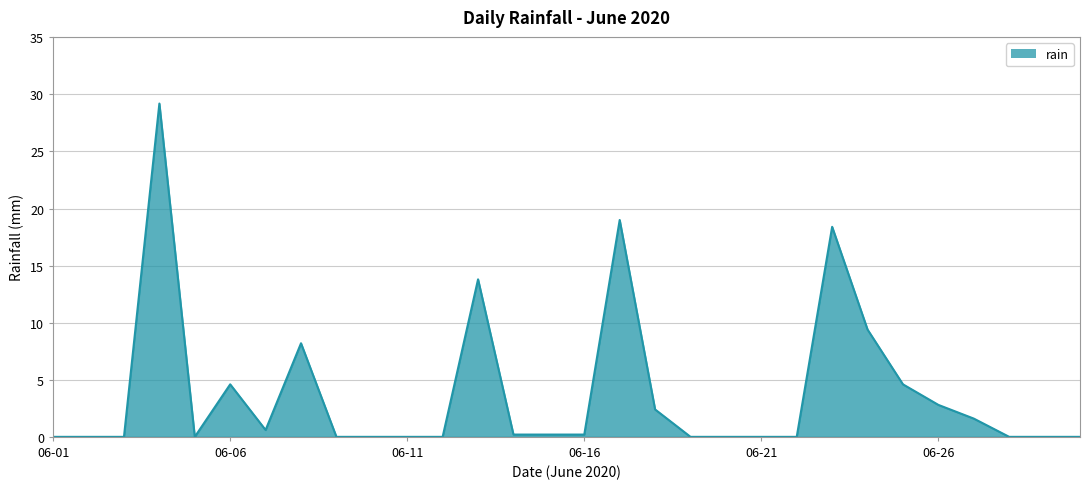

Does the chart have visible grid lines?

Yes